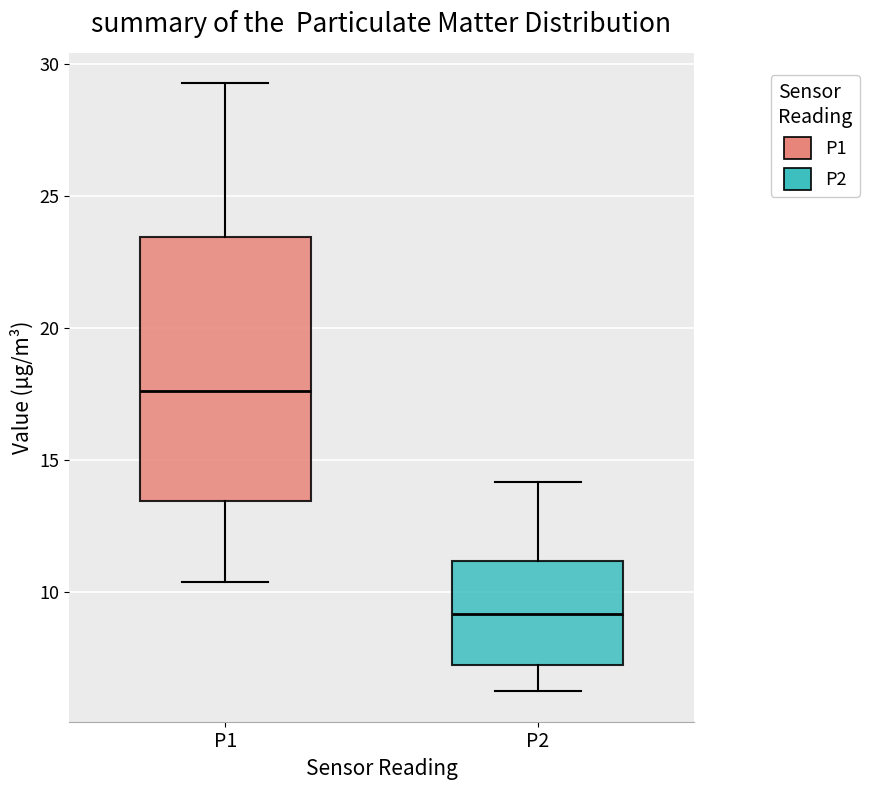

Reading left to right, read every box against the y-axis: the position of its median line, the range the box covers, and the ends of its whiskers. The values are not printed on the chart, so give them approximately, as read against the axis.

P1: median 17.5, box 13.5 to 23.5, whiskers 10.5 to 29.5
P2: median 9.0, box 7.0 to 11.0, whiskers 6.0 to 14.0